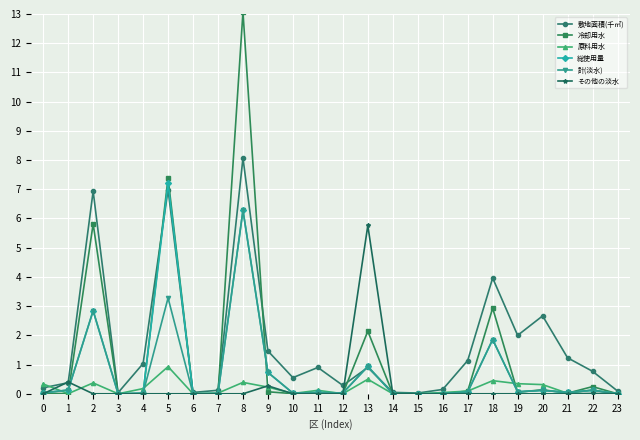

At which category is the sum across all series the highest?

8